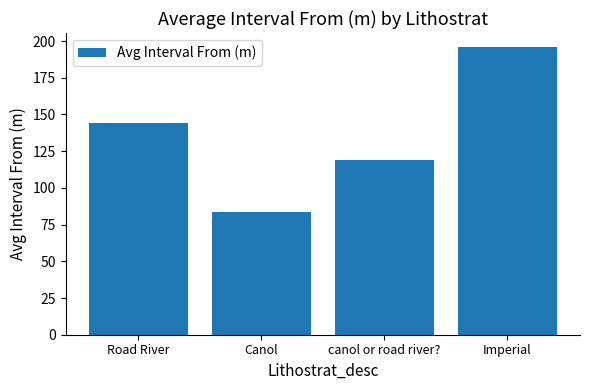

Are the bars grouped side by side (vs. stacked)?

No